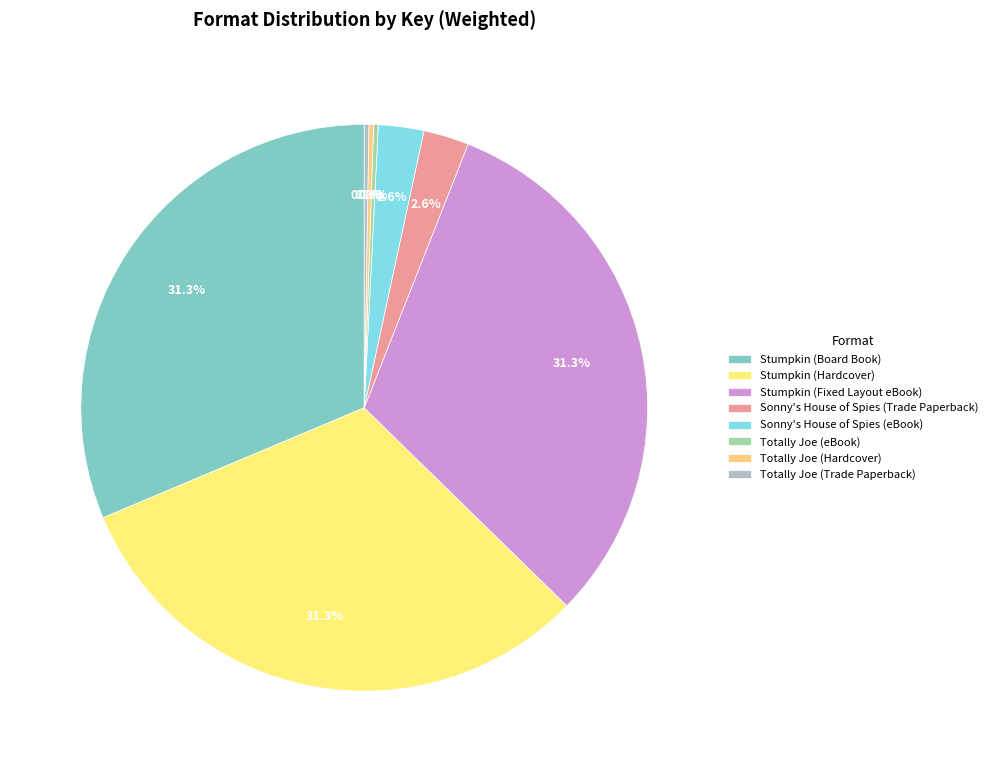

How many slices are in this pie chart?

8